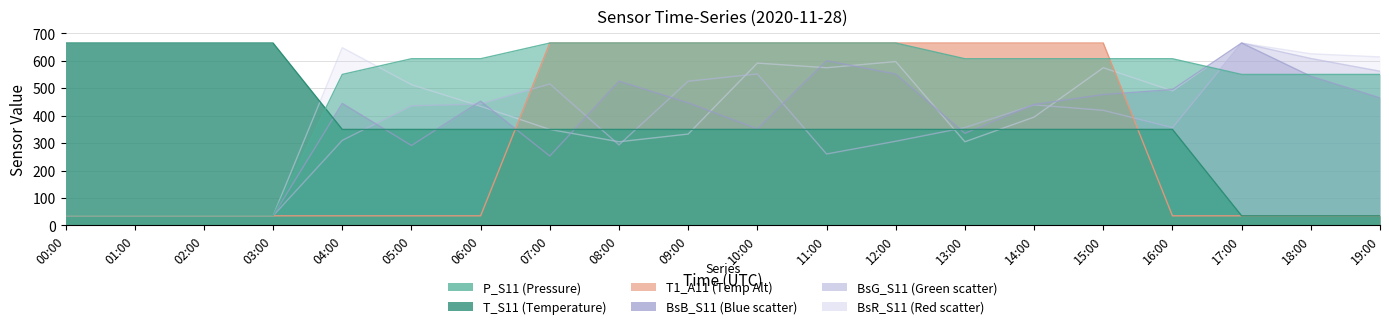

Which category has the highest value in the T1_A11 series?

07:00